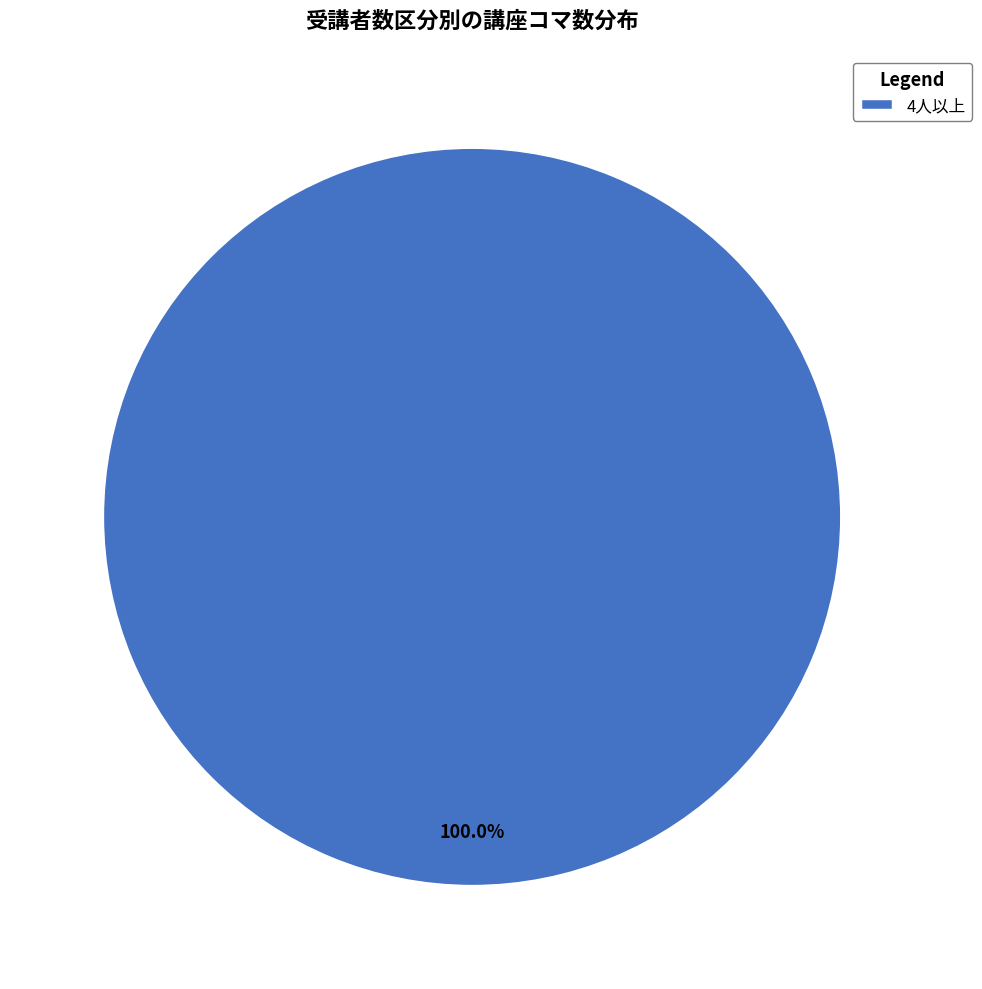

What percentage is the 4人以上 slice, to the nearest percent?

100%